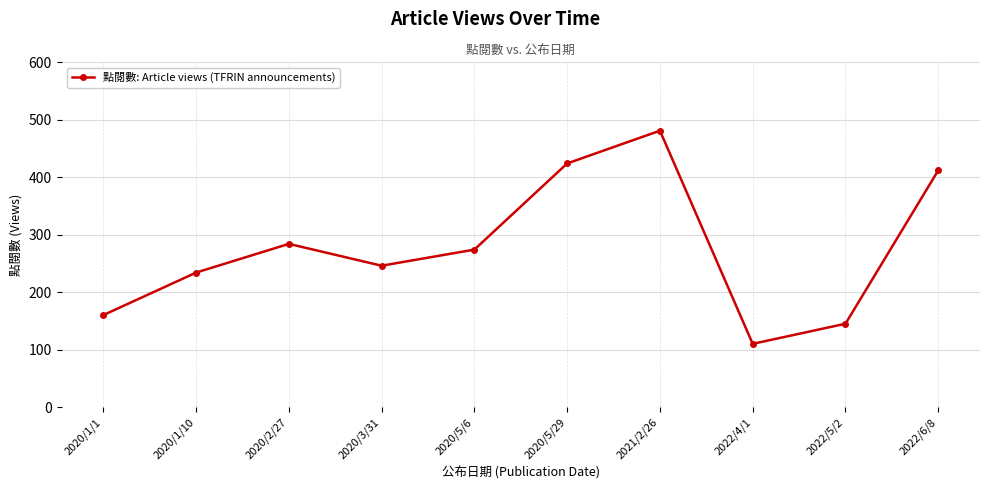

Between 2020/3/31 and 2022/5/2, which is larger?

2020/3/31